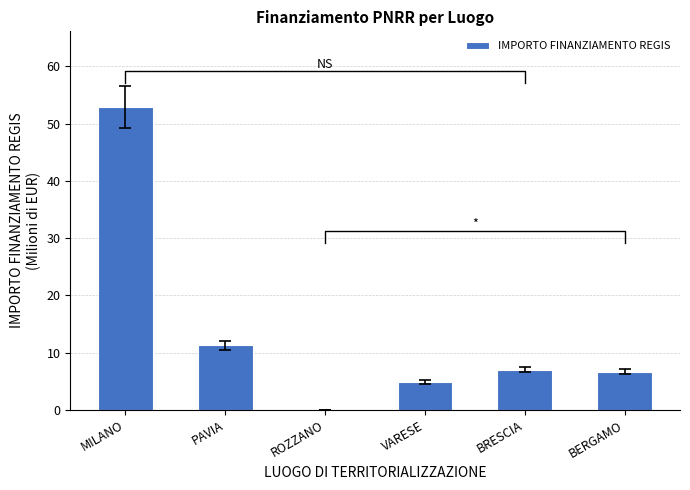

List the labels in order of value, smallest first.

ROZZANO, VARESE, BERGAMO, BRESCIA, PAVIA, MILANO